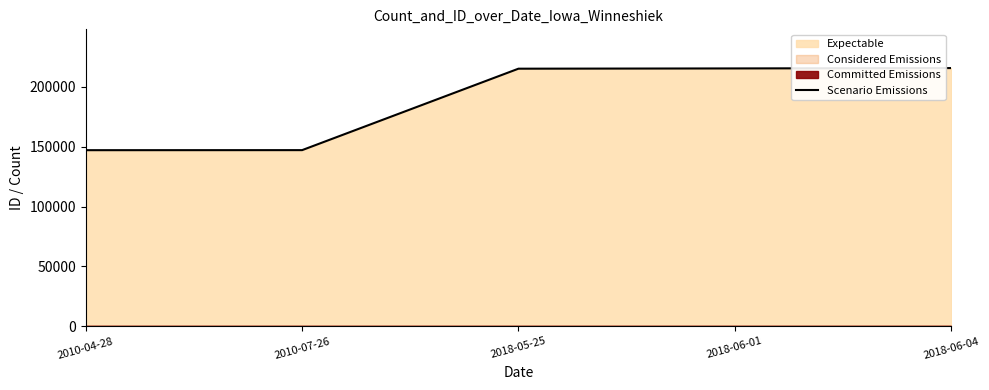

Rank the categories by value from lowest to highest.

2010-04-28, 2010-07-26, 2018-05-25, 2018-06-01, 2018-06-04